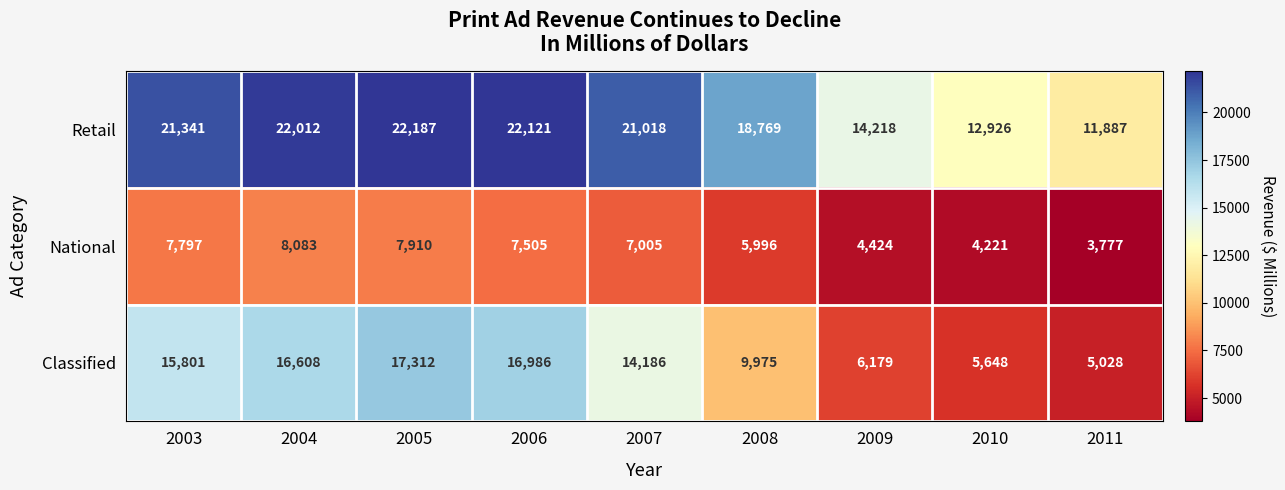

What is the difference between the maximum and minimum values in the Retail series?

10300